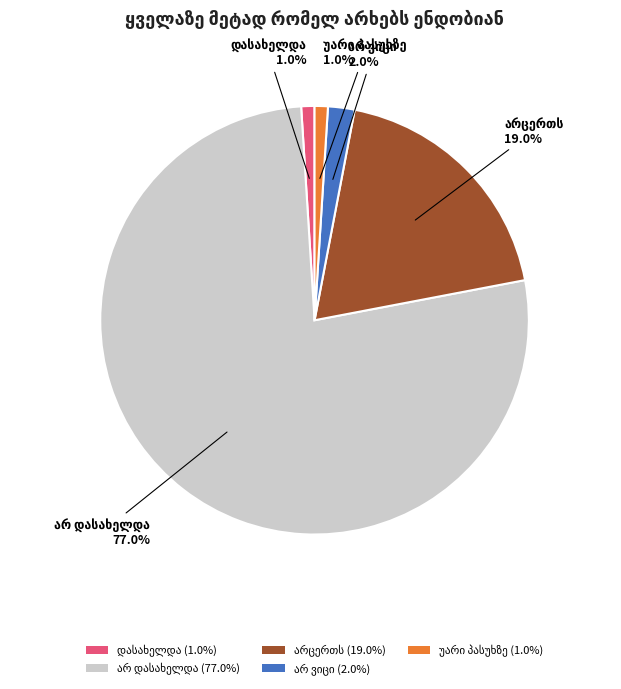

Count the number of slices in the pie.

5